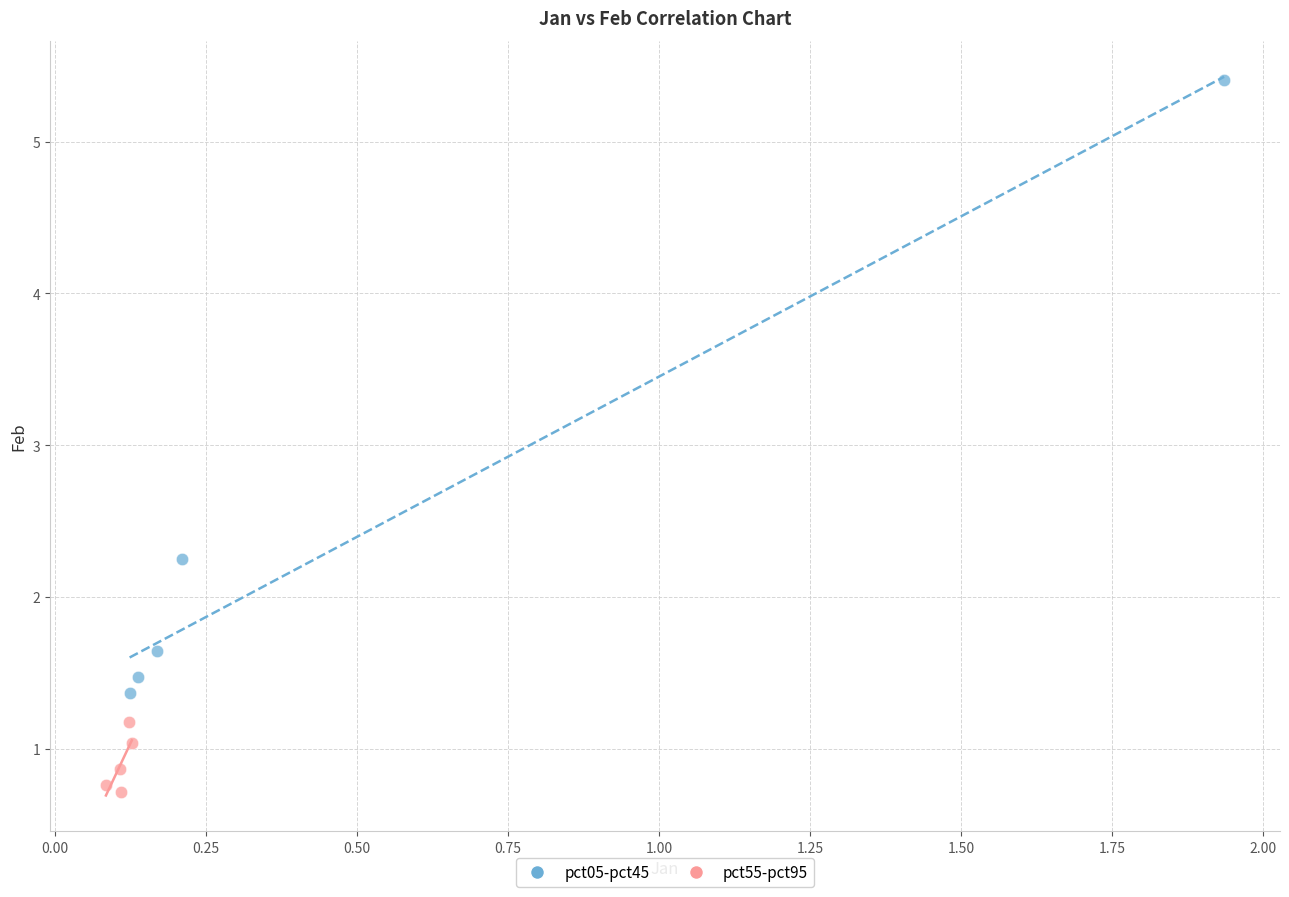

Which series reaches the minimum Y coordinate?

pct55-pct95